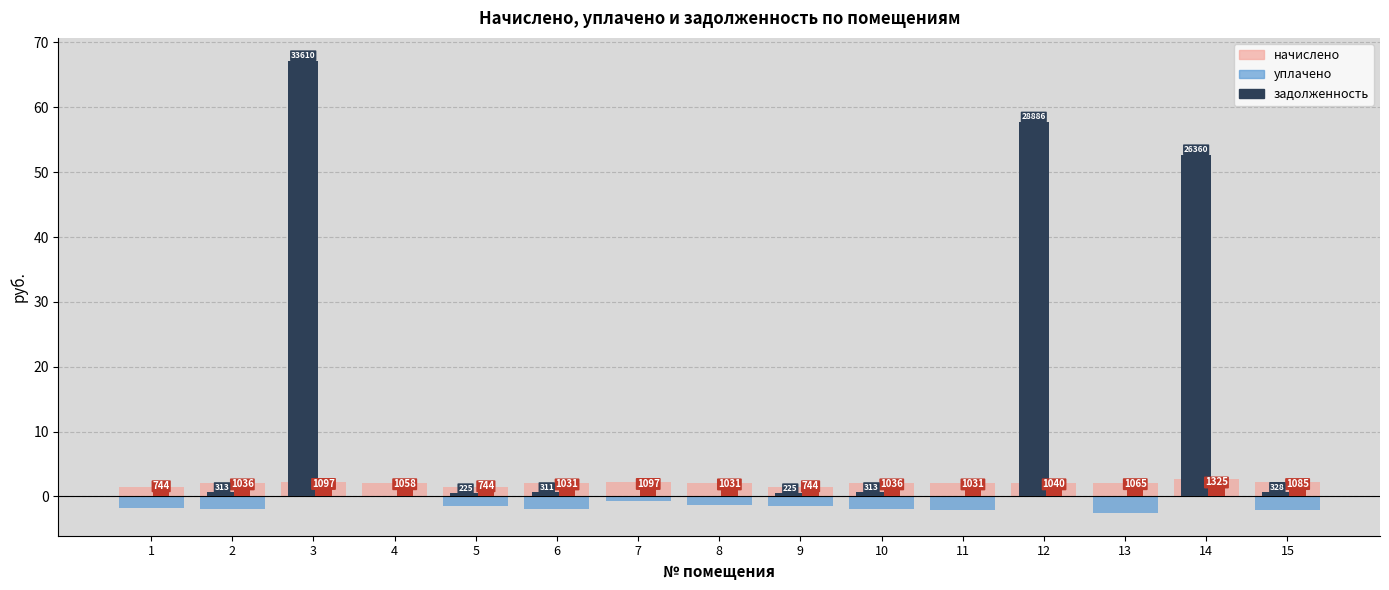

Between 12 and 13, which series saw the biggest shift?

задолженность